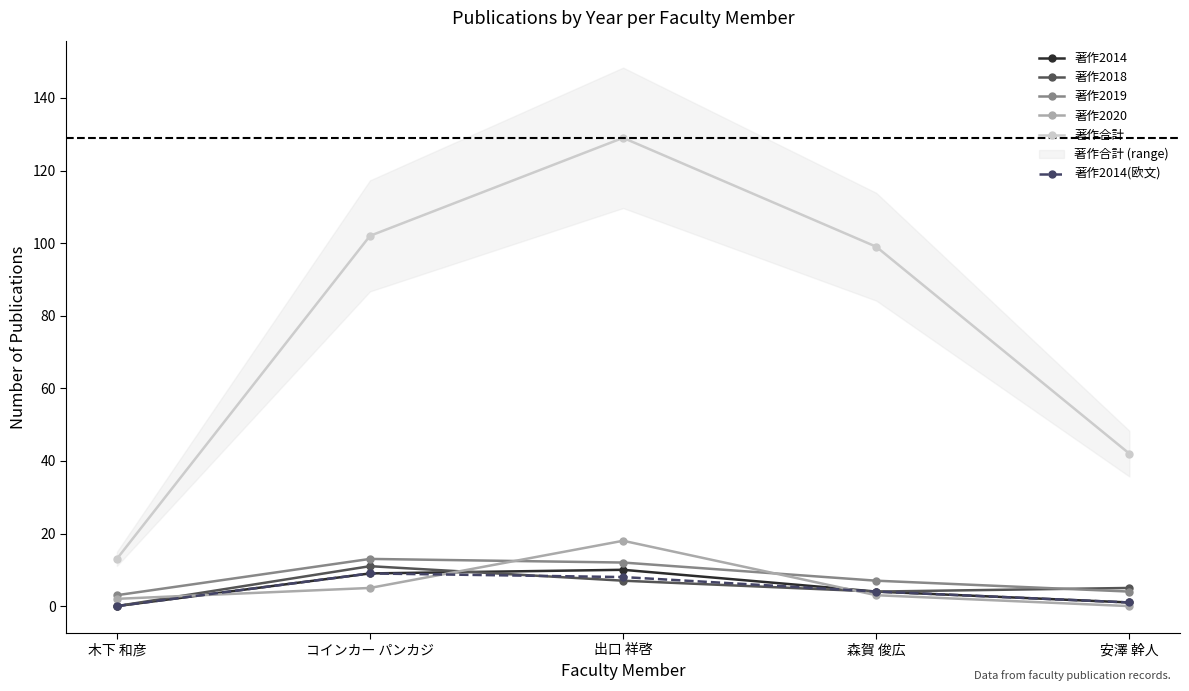

How many interior local peaks does the 著作2014 series have?

1